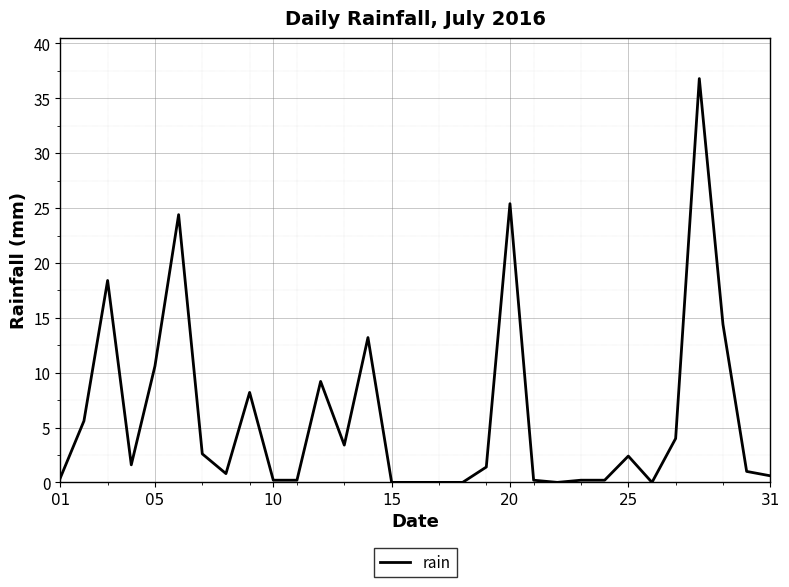

Reading left to right, what are all the values shown in this chart?

0.4	5.6	18.4	1.6	10.6	24.4	2.6	0.8	8.2	0.2	0.2	9.2	3.4	13.2	0.0	0.0	0.0	0.0	1.4	25.4	0.2	0.0	0.2	0.2	2.4	0.0	4.0	36.8	14.4	1.0	0.6